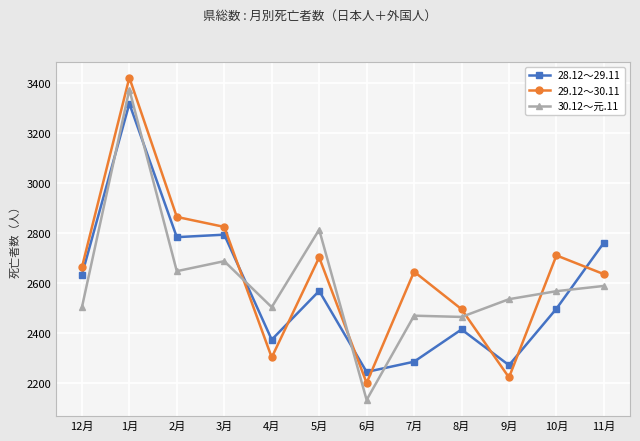

Which label corresponds to the largest value in the chart?

1月